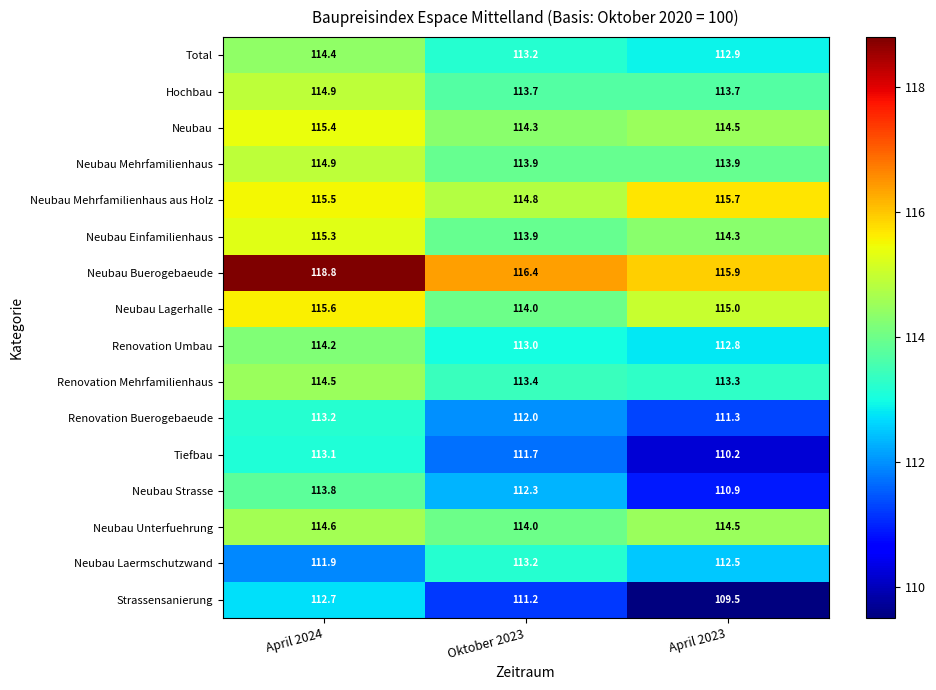

At which label does Strassensanierung first exceed 111?

April 2024